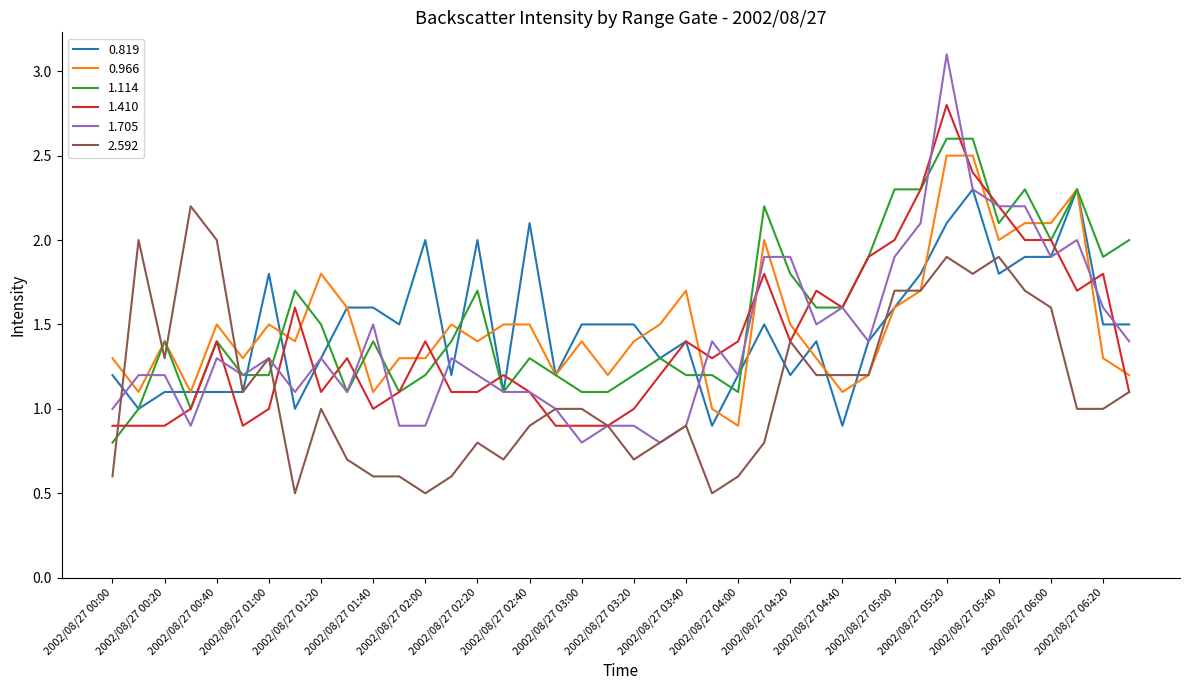

What is the maximum value shown in the chart?

3.1